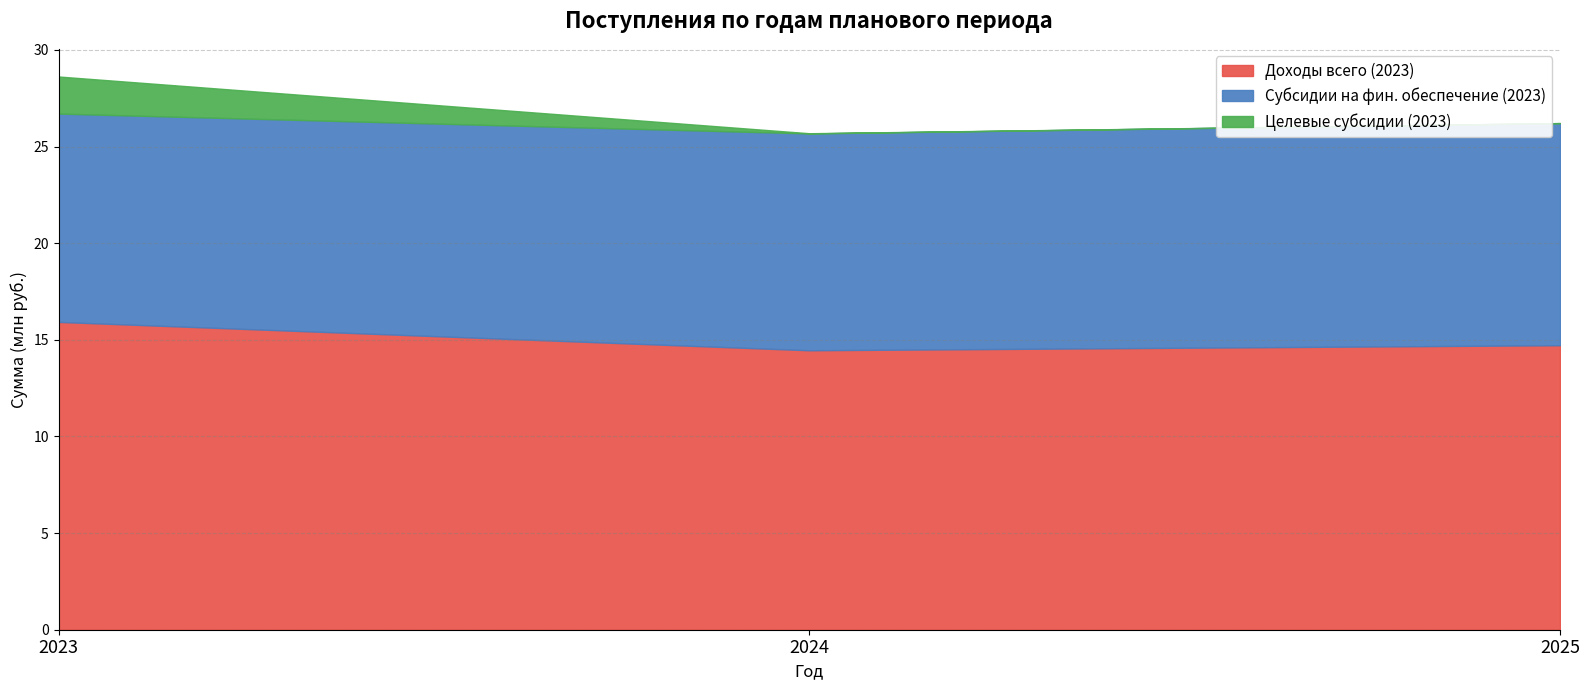

Between 2023 and 2025, which series saw the biggest shift?

Целевые субсидии (2023)